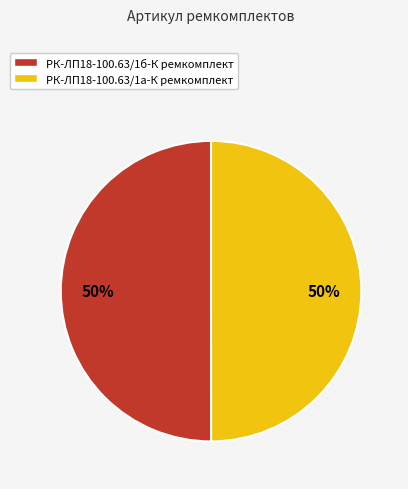

True or false: РК-ЛП18-100.63/1б-К ремкомплект accounts for 50% of the total.

True